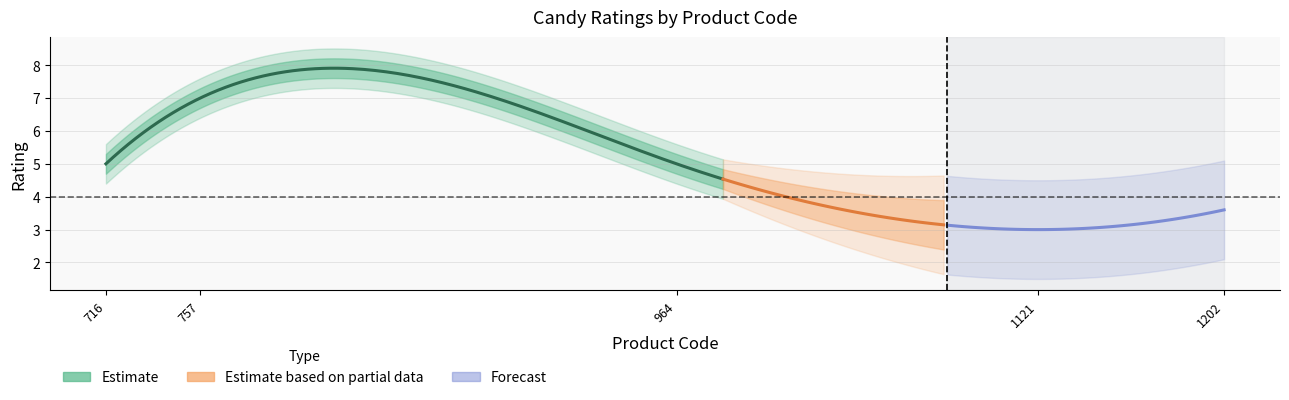

How many interior local peaks (higher than both neighbors) does the data have?

1